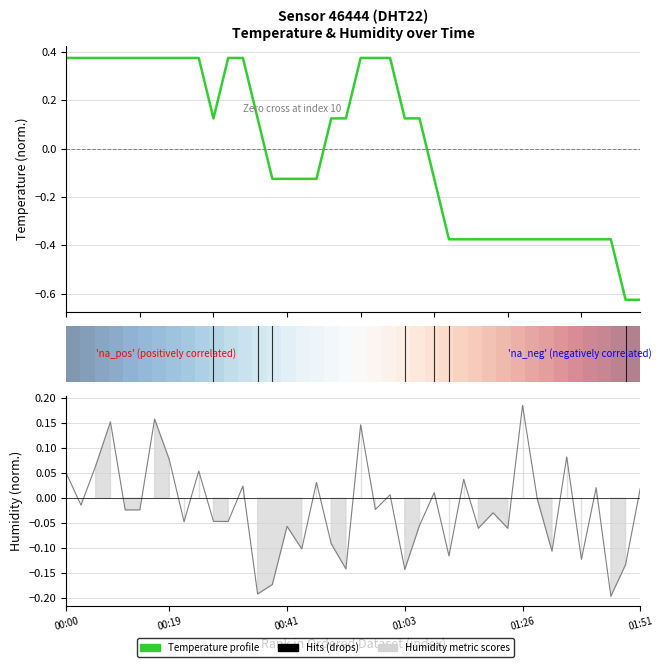

At which category does Ranked humidity metric reach its first local valley?

5